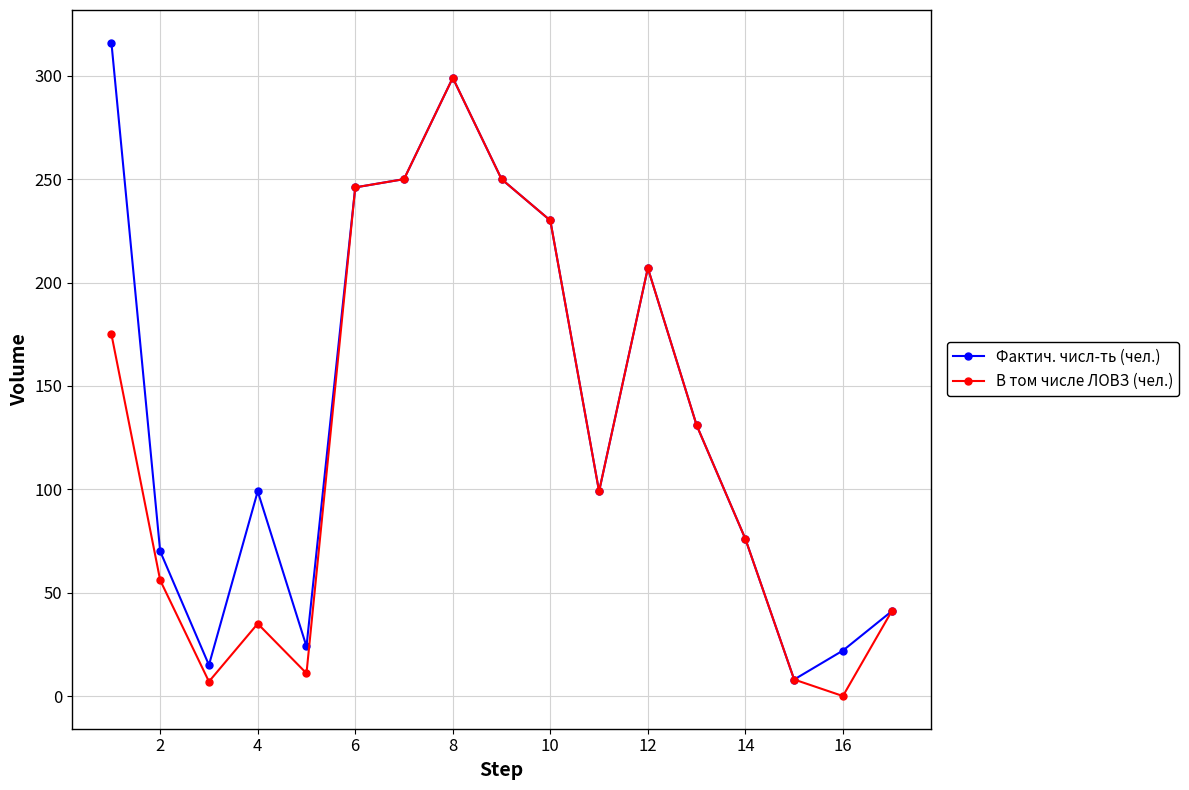

True or false: Фактич. числ-ть (чел.) has more than 1 points higher than both neighbors.

True